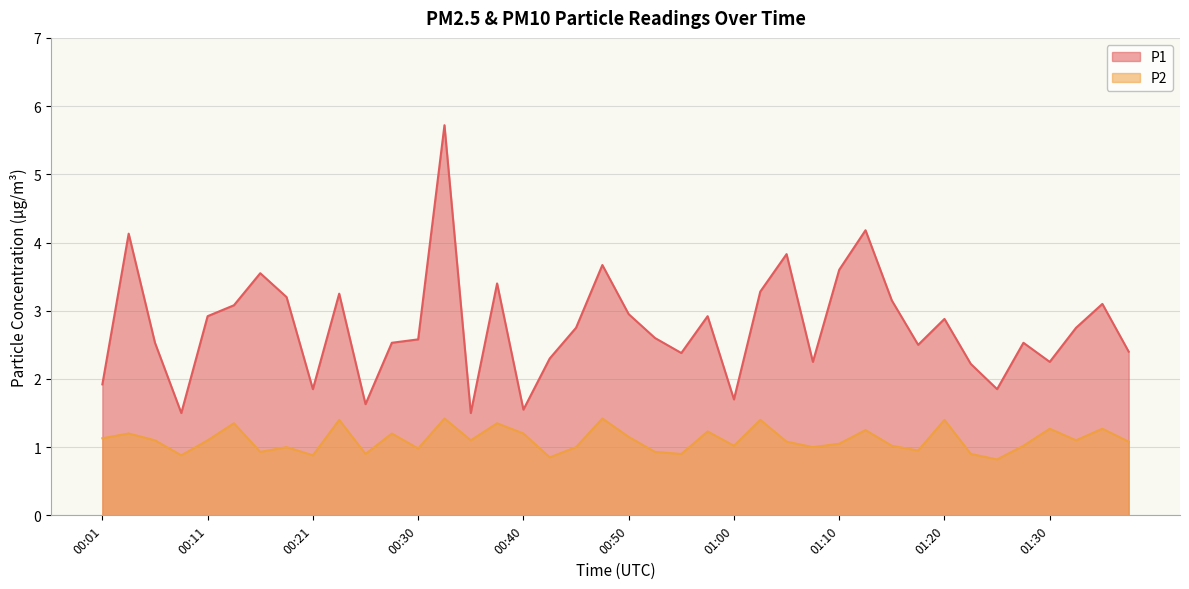

What is the difference between the second highest and second lowest values in the P1 series?

2.7